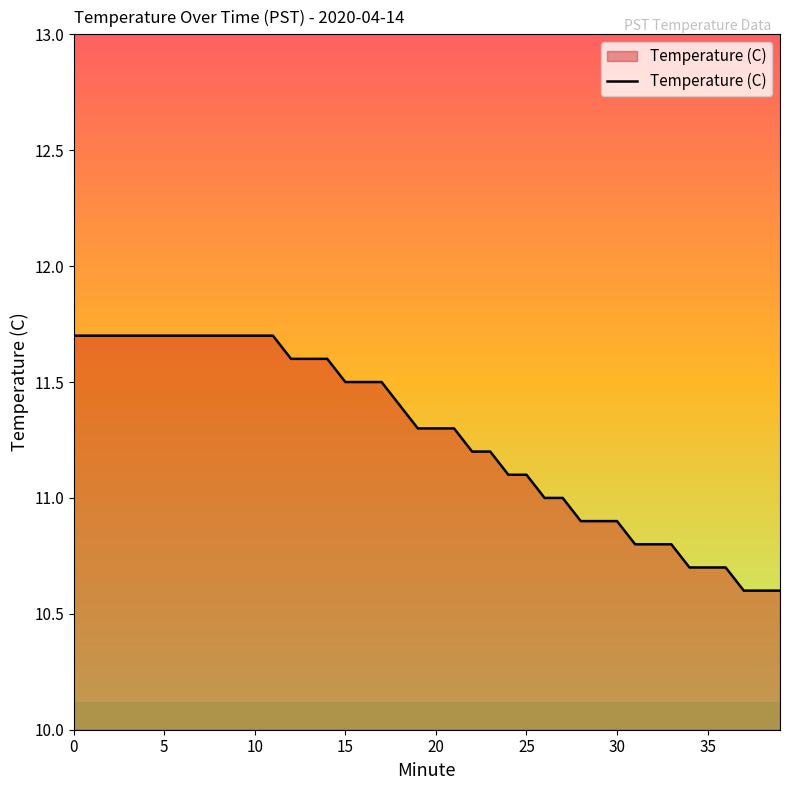

What is the minimum value shown in the chart?

10.6